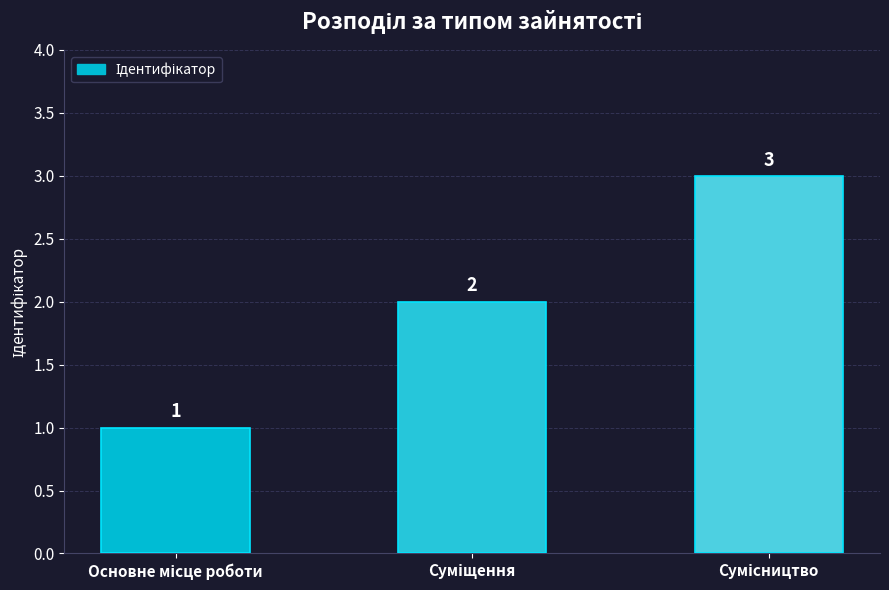

How many values are between 1 and 3?

3